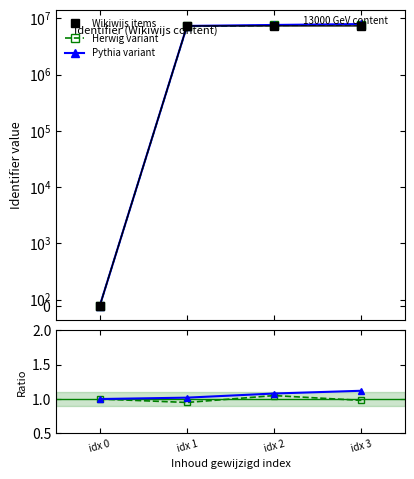

Where is Herwig ratio nearest to the value 1?

idx 0